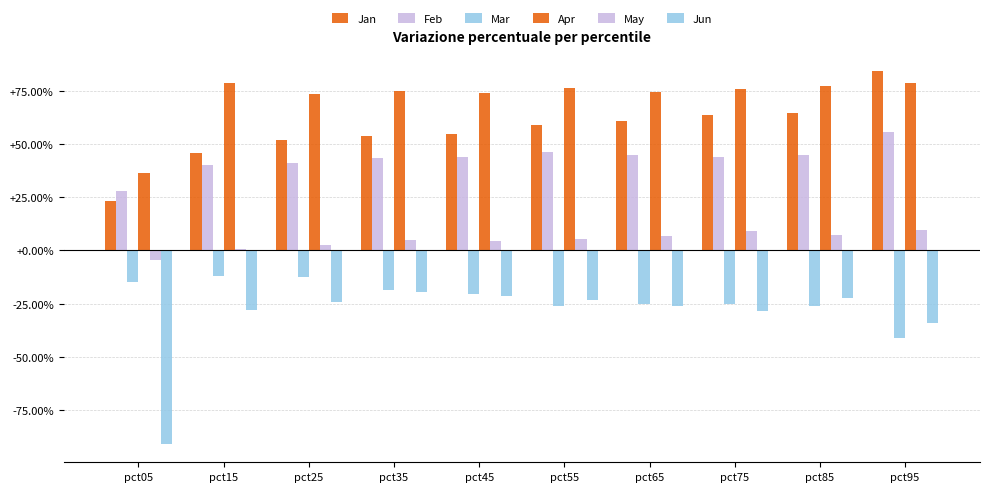

Does the chart contain stacked bars?

No